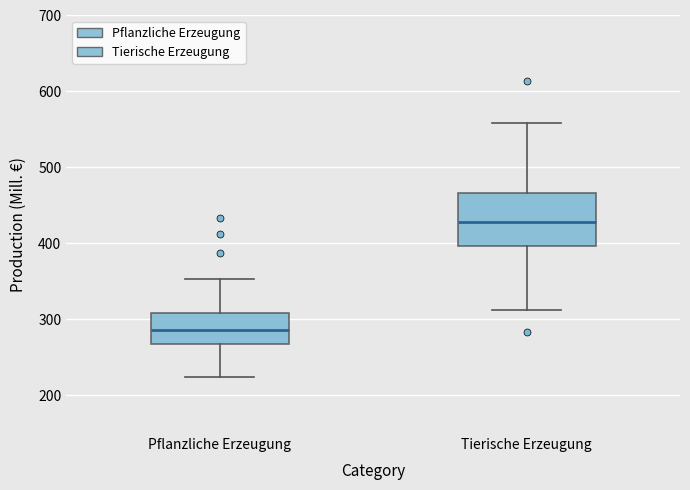

Reading left to right, transcribe this box plot: for each box, give where its median line is, the range the box spans, and where its two whiskers end, as read against the y-axis. The values are not printed on the chart, so give them approximately, as read against the axis.

Pflanzliche Erzeugung: median 290, box 270 to 310, whiskers 220 to 350
Tierische Erzeugung: median 430, box 400 to 470, whiskers 310 to 560